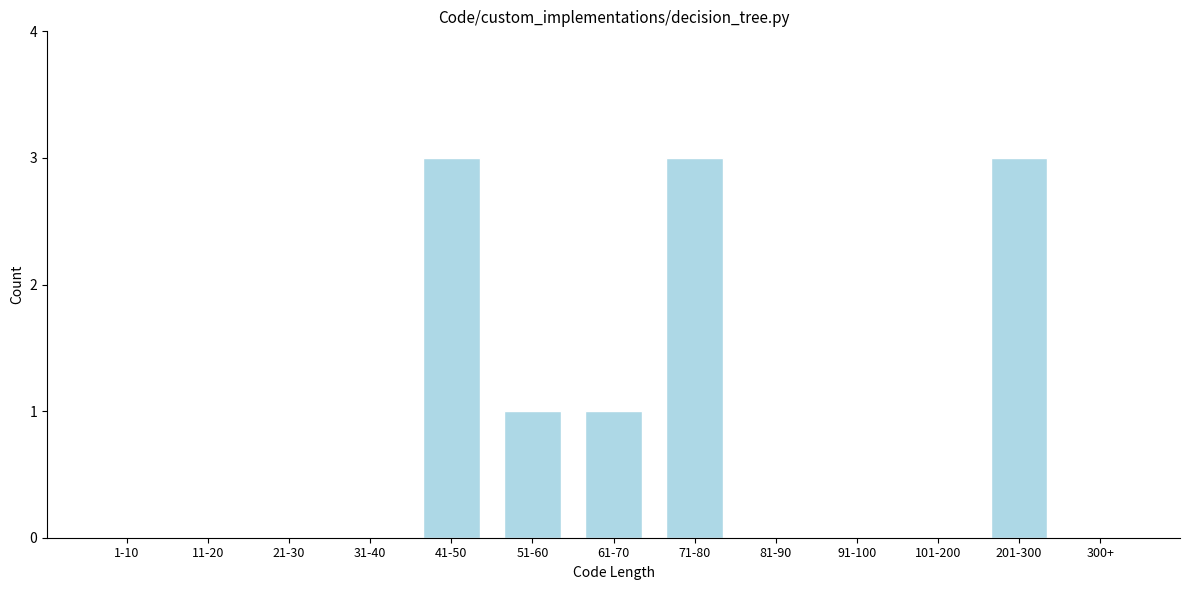

Reading left to right, extract all data points from this chart.

1-10=0	11-20=0	21-30=0	31-40=0	41-50=3	51-60=1	61-70=1	71-80=3	81-90=0	91-100=0	101-200=0	201-300=3	300+=0